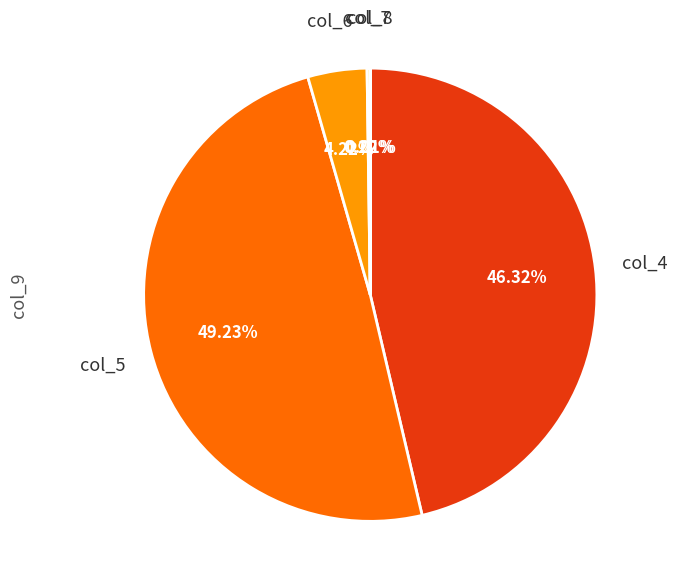

Combined, do col_4 and col_6 account for over 50%?

Yes